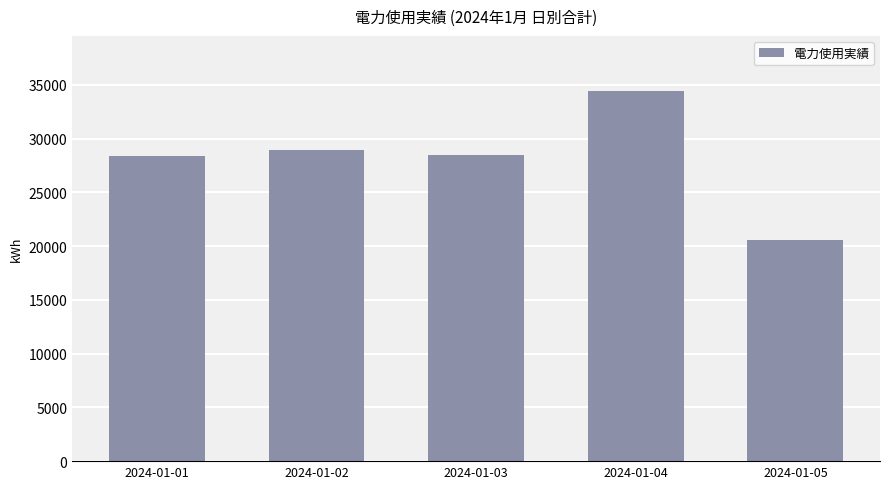

What is the difference between the second highest and minimum values?

8390